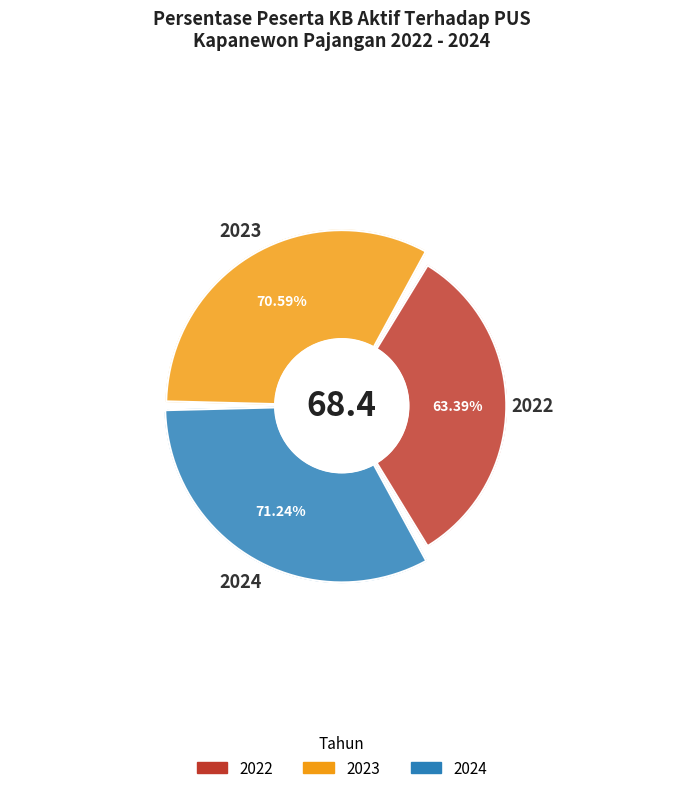

The 2022 slice represents 31% of the pie. True or false?

True